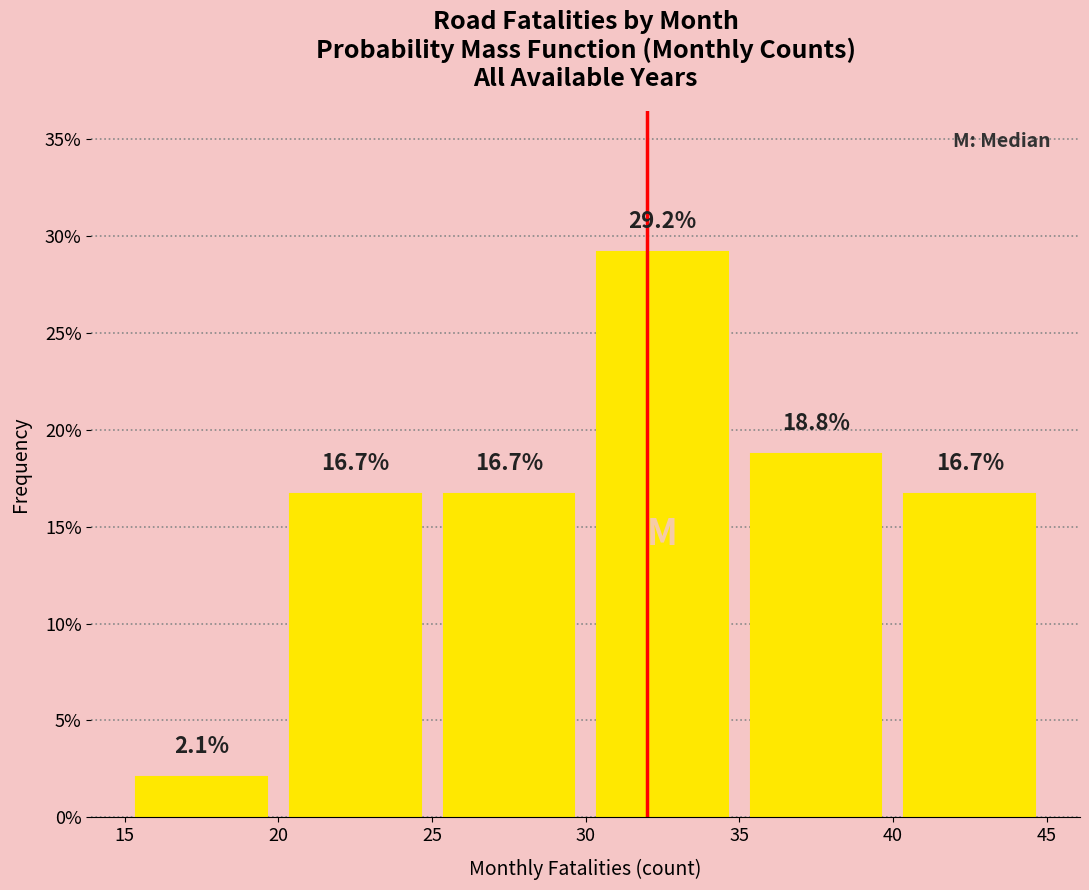

Reading left to right, list every bar in this chart as the range it spans on the x-axis followed by its height.

15 to 20: 2.1
20 to 25: 16.7
25 to 30: 16.7
30 to 35: 29.2
35 to 40: 18.8
40 to 45: 16.7